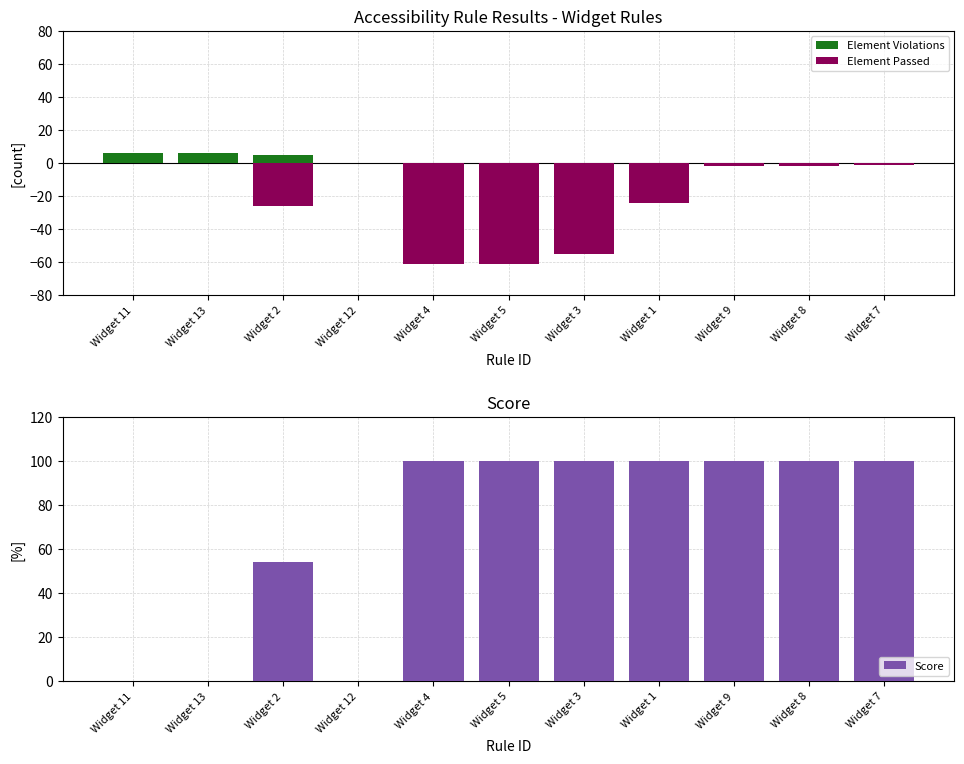

Reading left to right, extract all data points from this chart.

Element Violations: Widget 11=6	Widget 13=6	Widget 2=5	Widget 12=0	Widget 4=0	Widget 5=0	Widget 3=0	Widget 1=0	Widget 9=0	Widget 8=0	Widget 7=0
Element Passed: Widget 11=0	Widget 13=0	Widget 2=-26	Widget 12=0	Widget 4=-61	Widget 5=-61	Widget 3=-55	Widget 1=-24	Widget 9=-2	Widget 8=-2	Widget 7=-1
Score: Widget 11=0	Widget 13=0	Widget 2=54	Widget 12=0	Widget 4=100	Widget 5=100	Widget 3=100	Widget 1=100	Widget 9=100	Widget 8=100	Widget 7=100